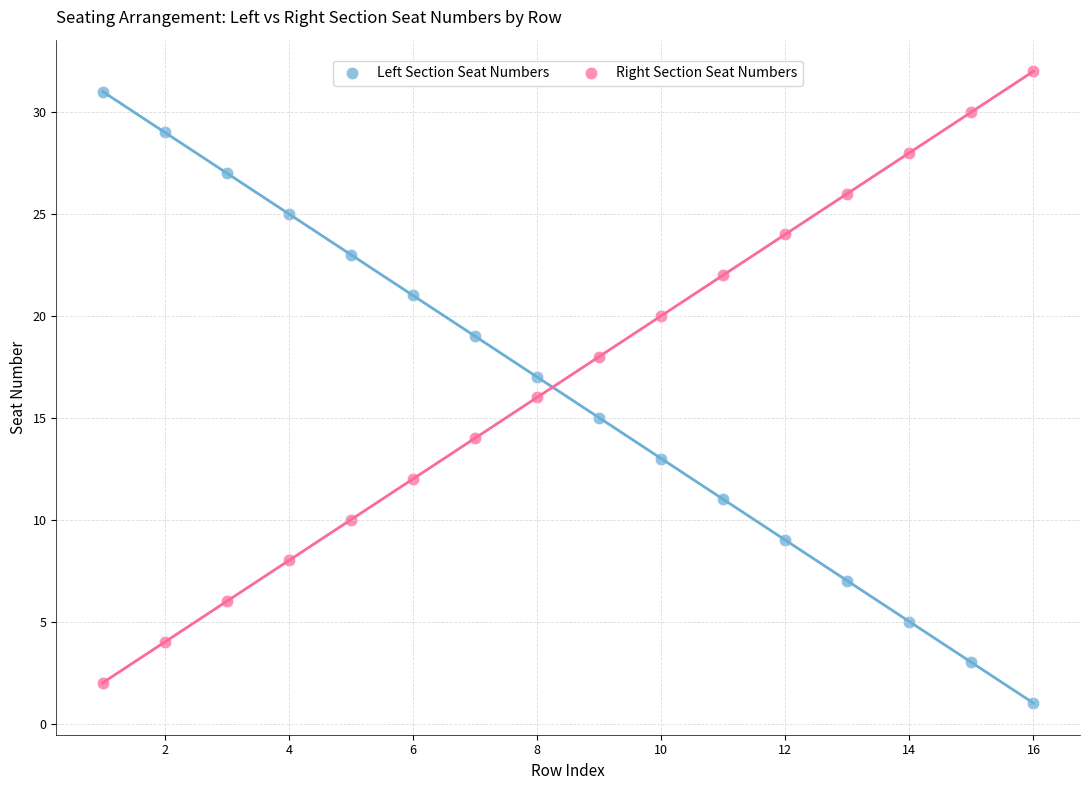

Across all data points, what is the range of X values (max minus min)?

15